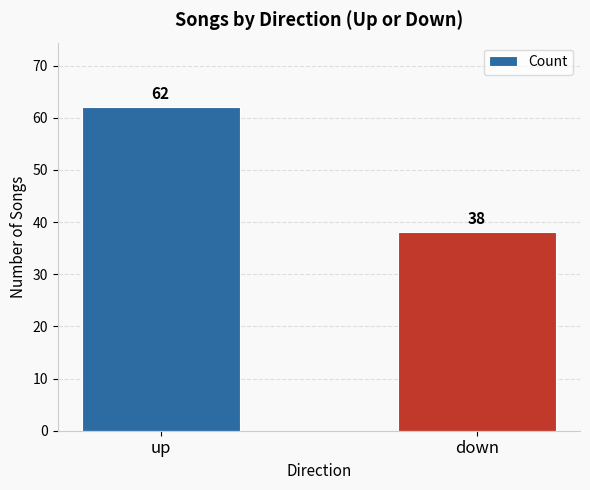

How many bars are there in total?

2